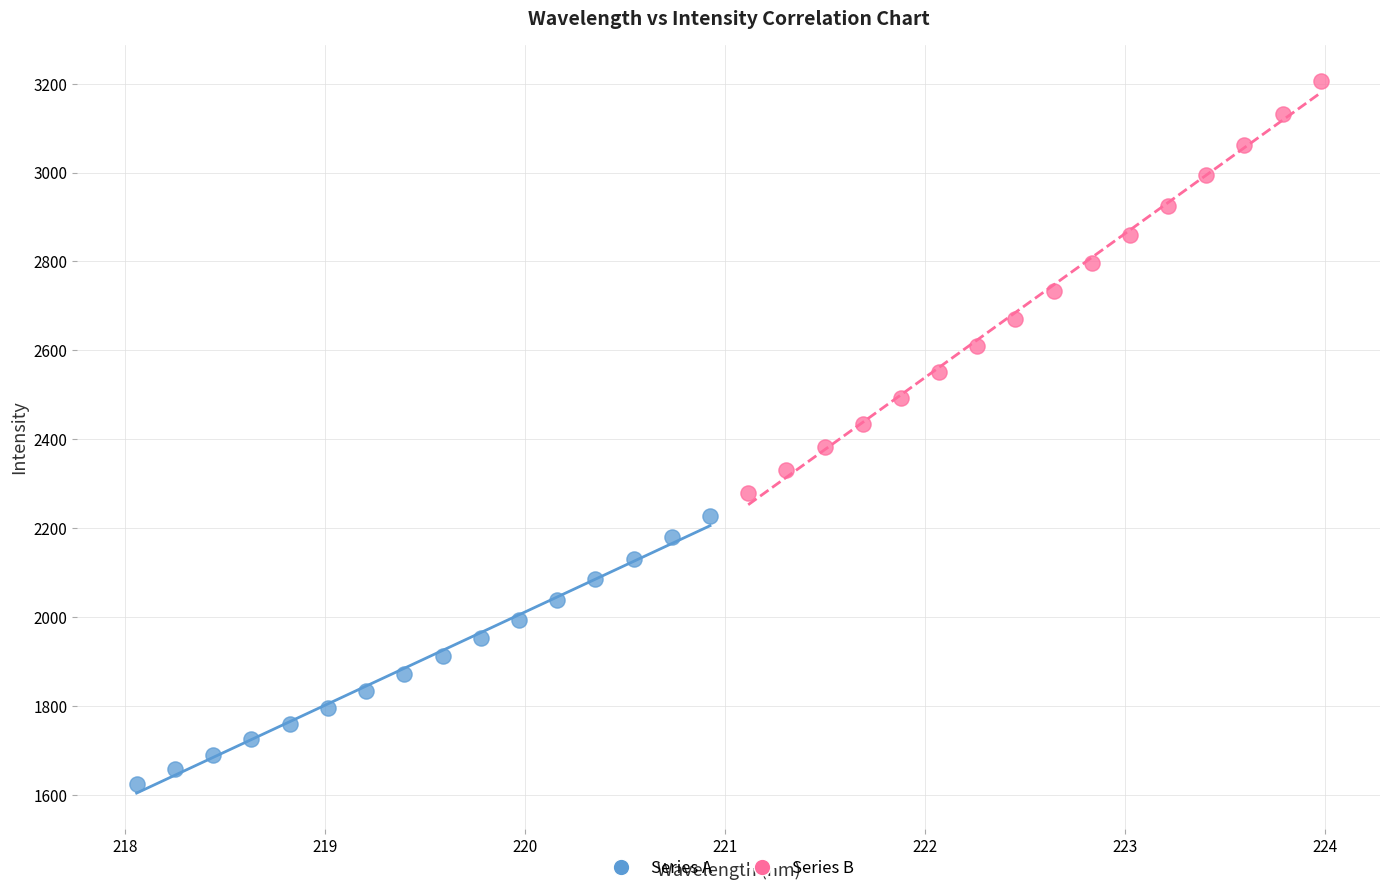

Which series has the largest Y range (max minus min)?

Series B